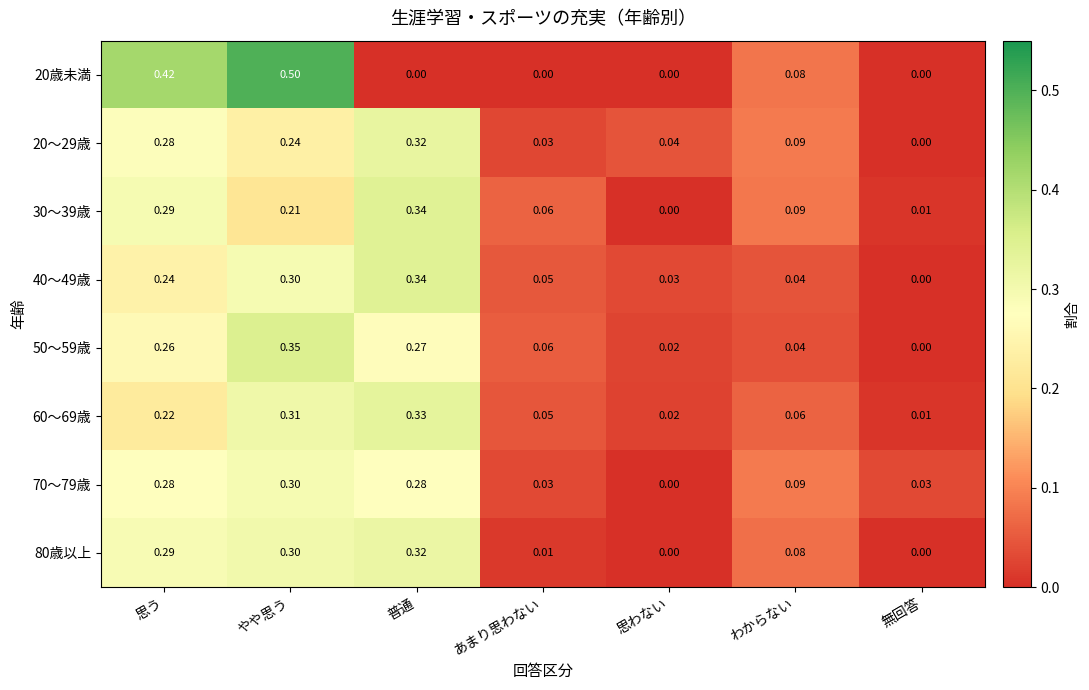

What is the maximum value shown in the chart?

0.5